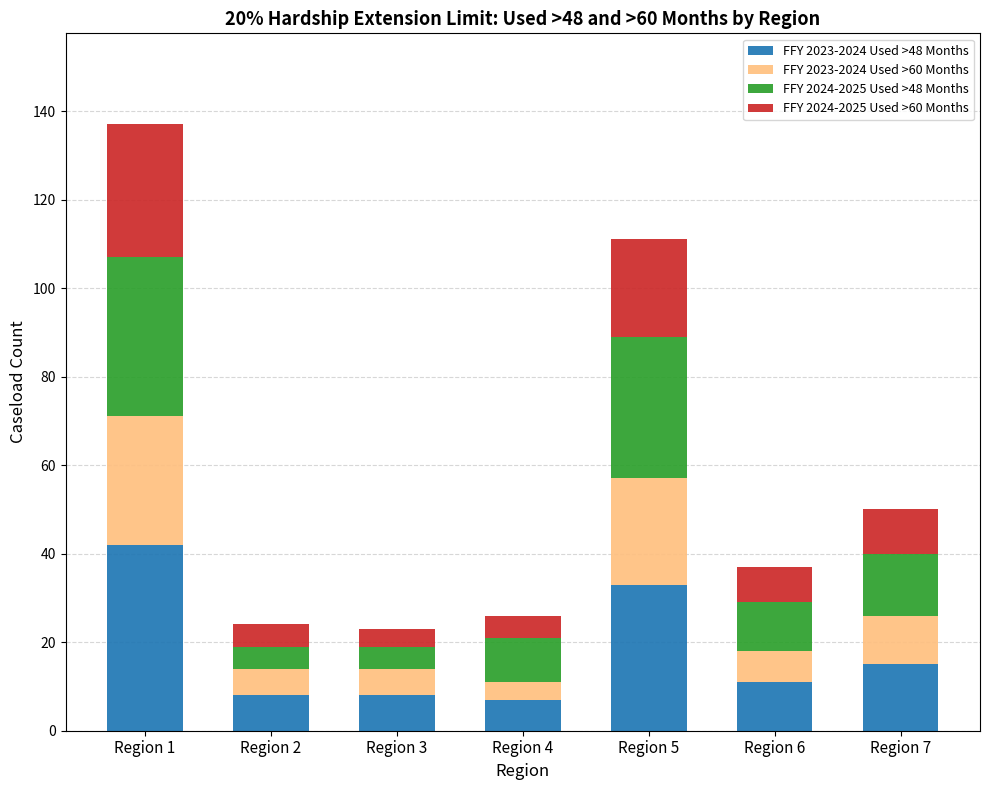

Reading left to right, transcribe the values for FFY 2023-2024 Used >48 Months.

42	8	8	7	33	11	15